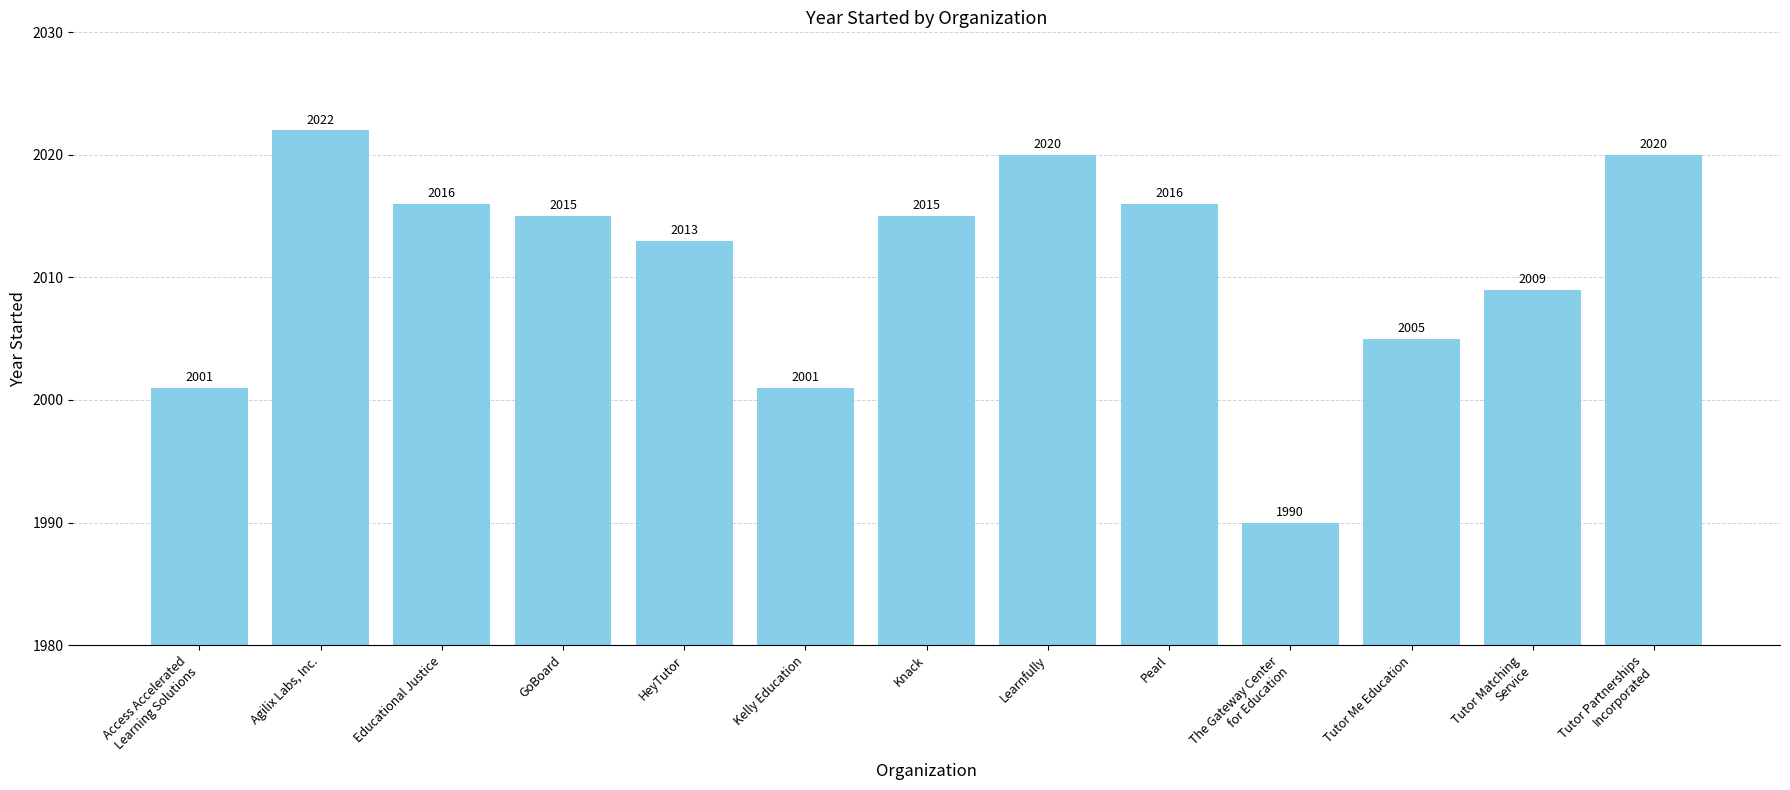

Is it true that the value at Access Accelerated
Learning Solutions is 3438?

False